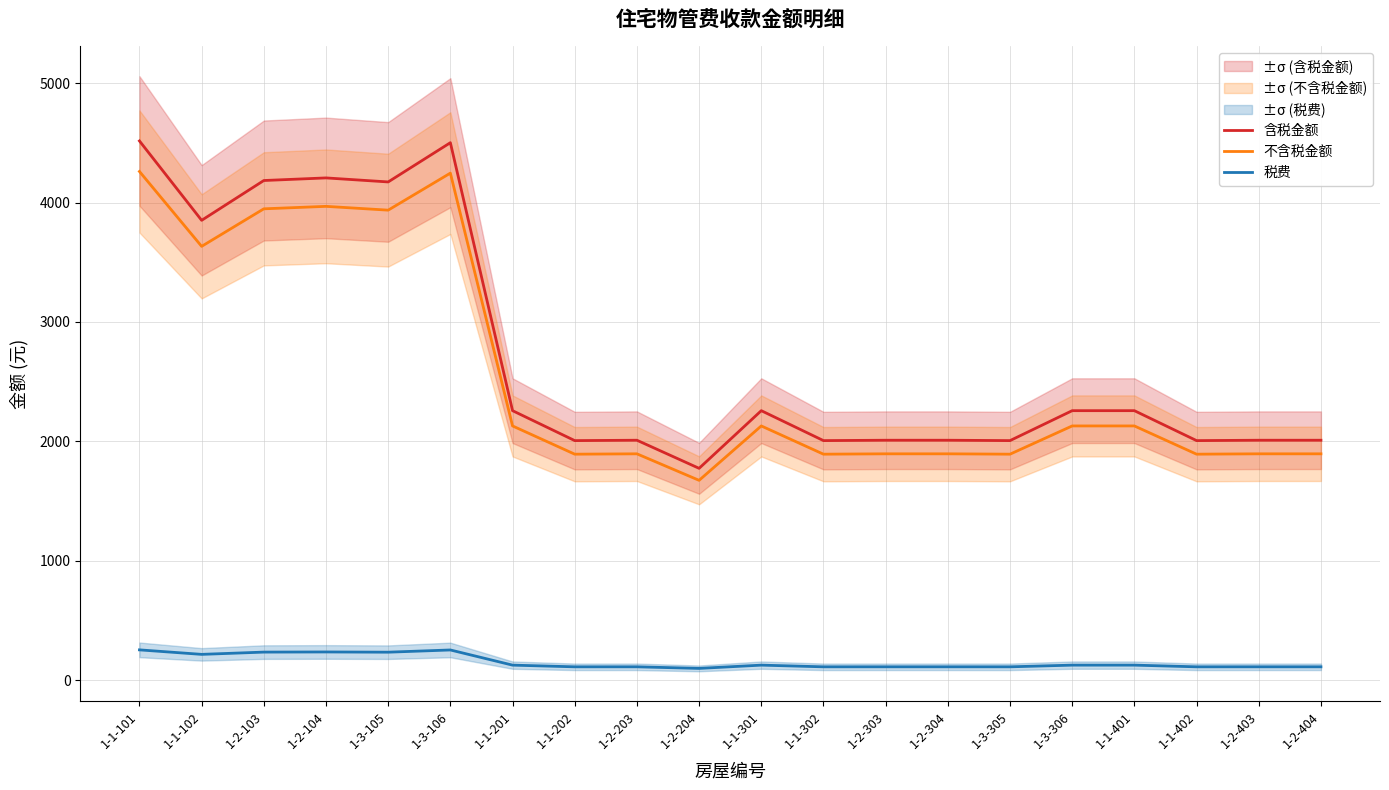

What is the label of the 6th point from the left?

1-3-106